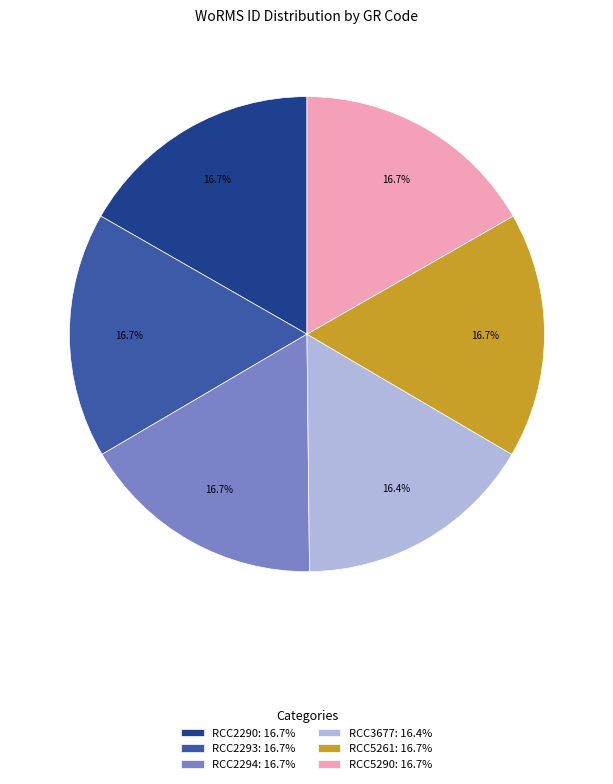

Is it true that RCC2293 is 29% of the pie?

False